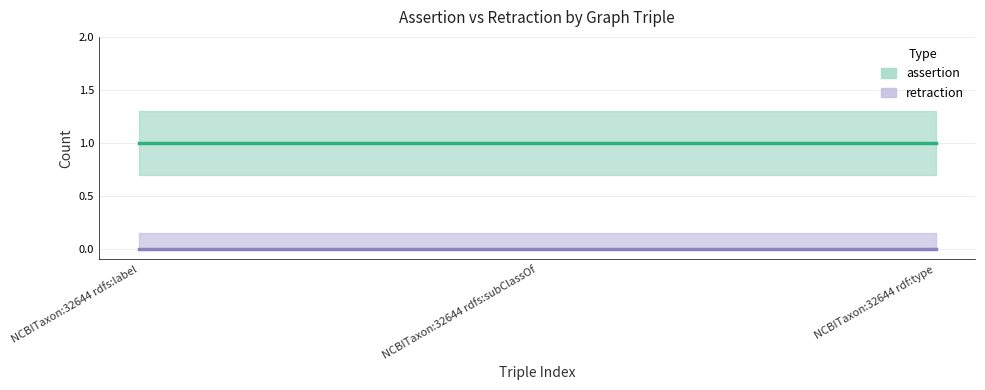

Reading left to right, extract all data points from this chart.

assertion: NCBITaxon:32644 rdfs:label=1	NCBITaxon:32644 rdfs:subClassOf=1	NCBITaxon:32644 rdf:type=1
retraction: NCBITaxon:32644 rdfs:label=0	NCBITaxon:32644 rdfs:subClassOf=0	NCBITaxon:32644 rdf:type=0